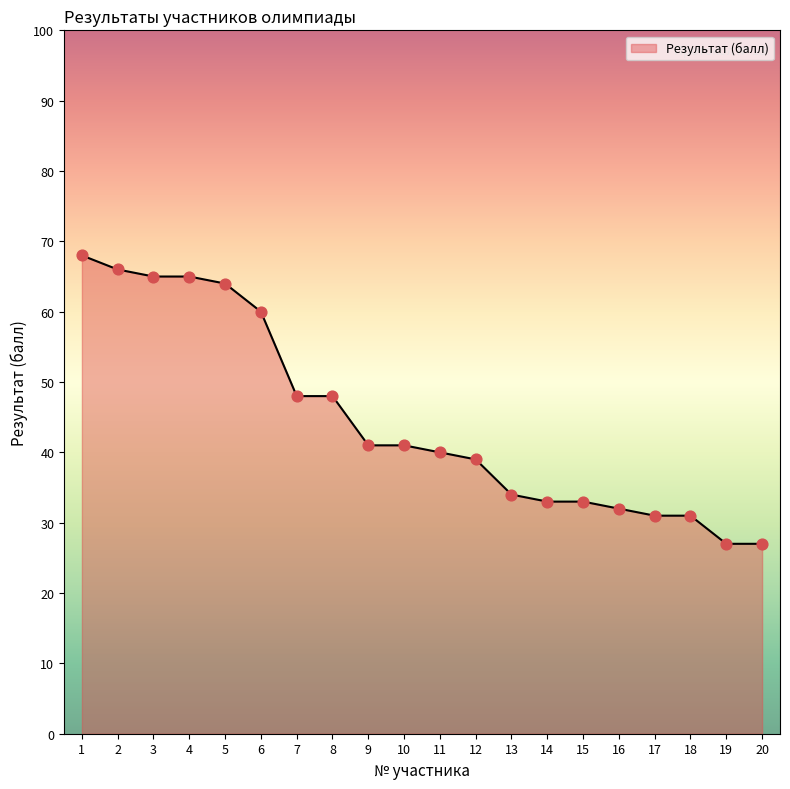

Approximately how many times larger is the value at 11 compared to 12?

1.0